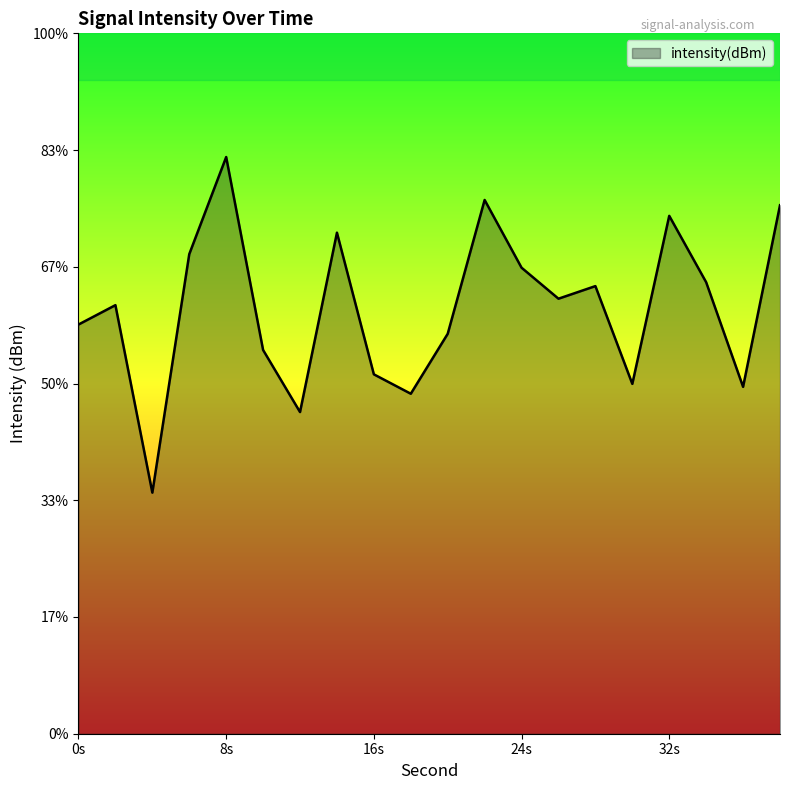

Is it true that the value at 28 is -120.8?

True